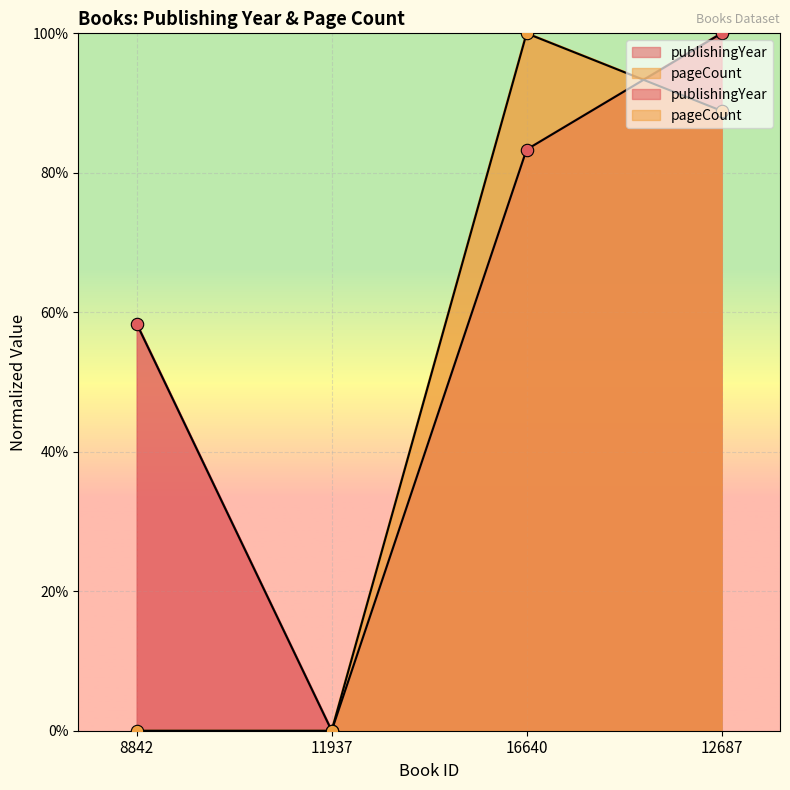

What are all the series names shown in the legend?

publishingYear, pageCount